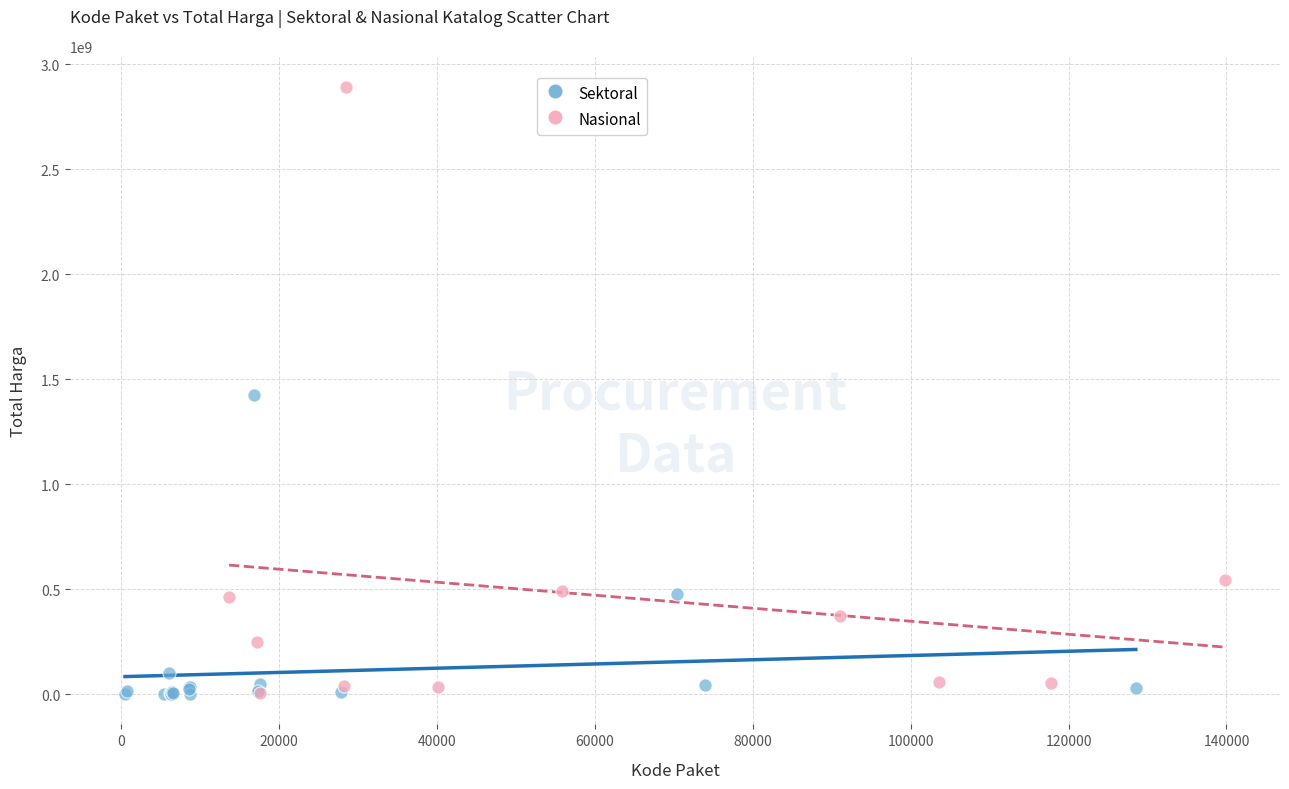

Which series has the largest Y range (max minus min)?

Nasional